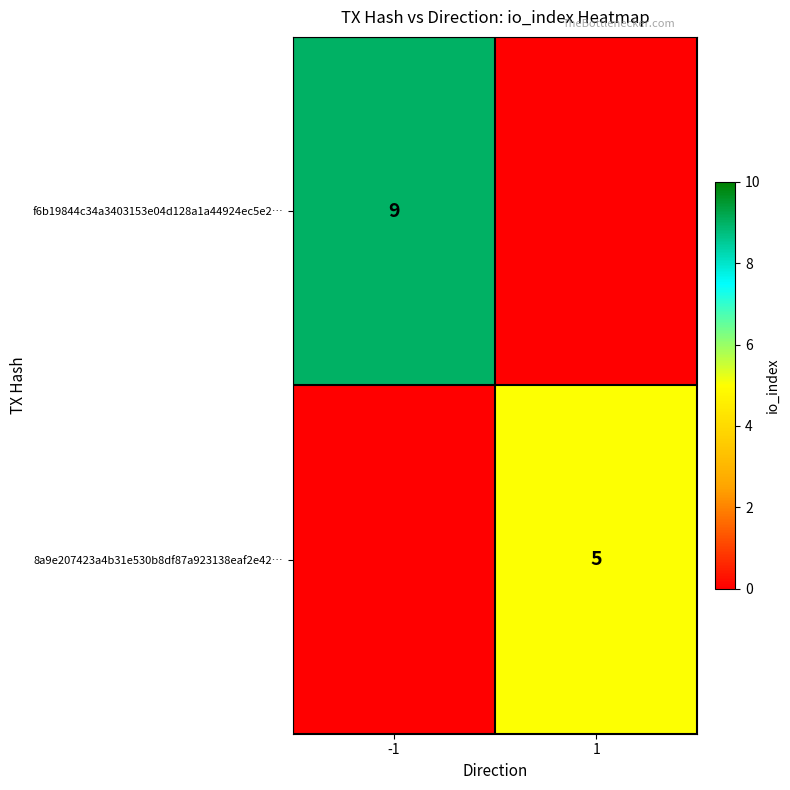

Is the value of 8a9e207423a4b31e530b8df87a923138eaf2e42… at 1 greater than the value of f6b19844c34a3403153e04d128a1a44924ec5e2… at -1?

No